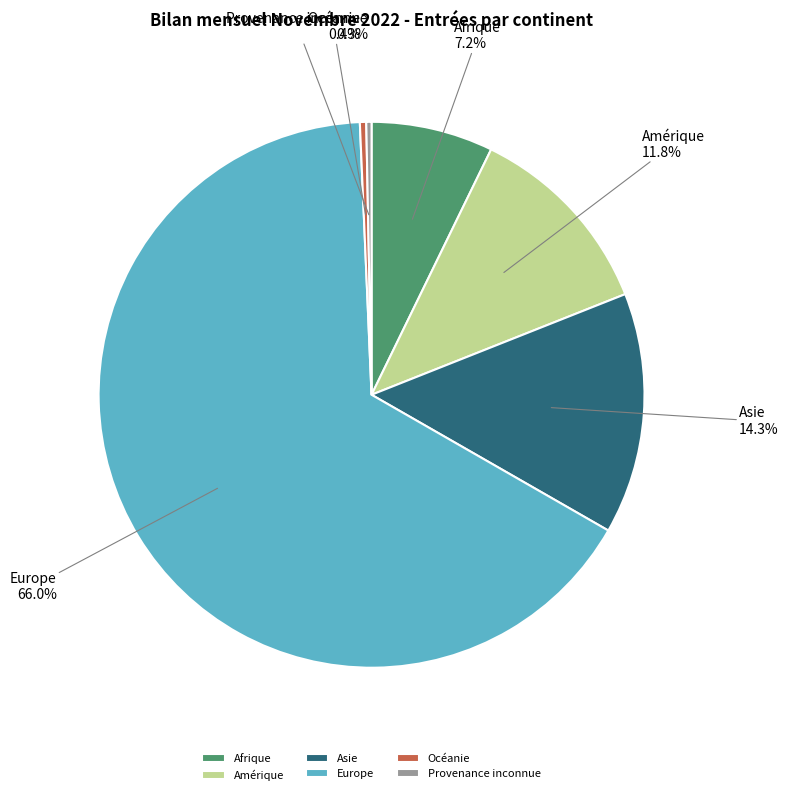

To the nearest percent, what percentage of the pie is Afrique?

7%